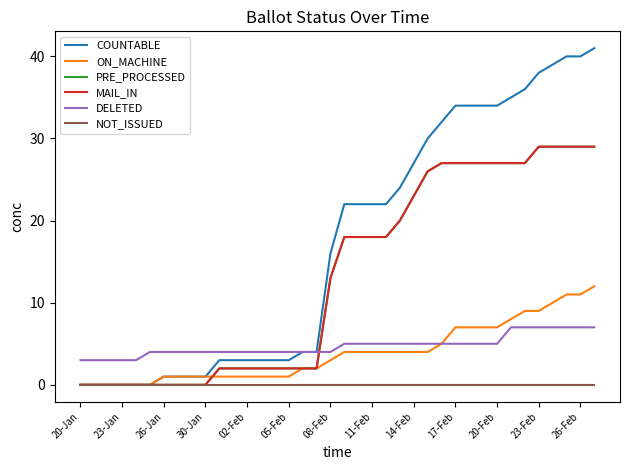

At how many categories does at least one series exceed 24?

14